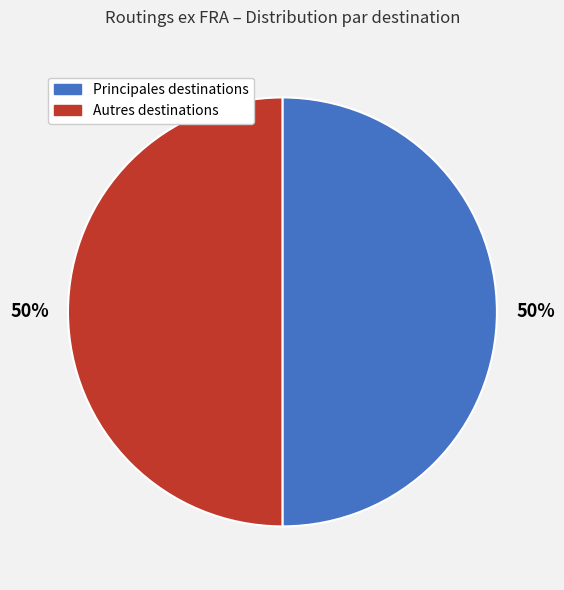

To the nearest percent, what is the average slice percentage?

50%